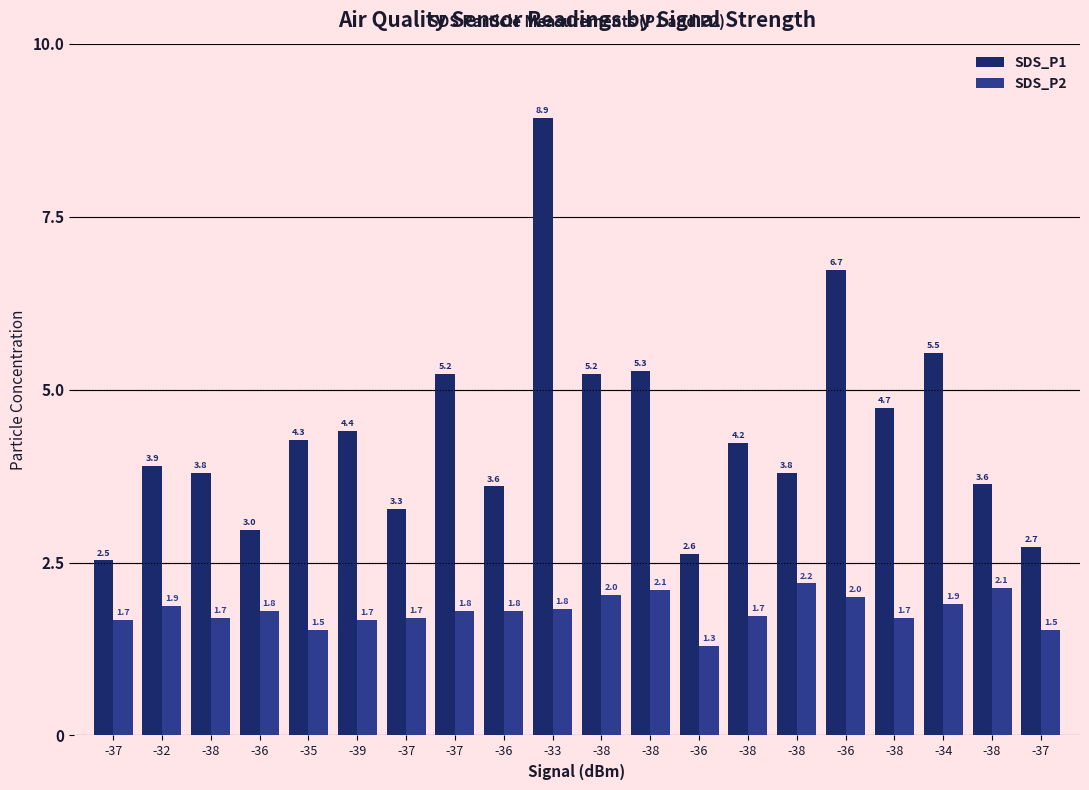

What are all the series names shown in the legend?

SDS_P1, SDS_P2